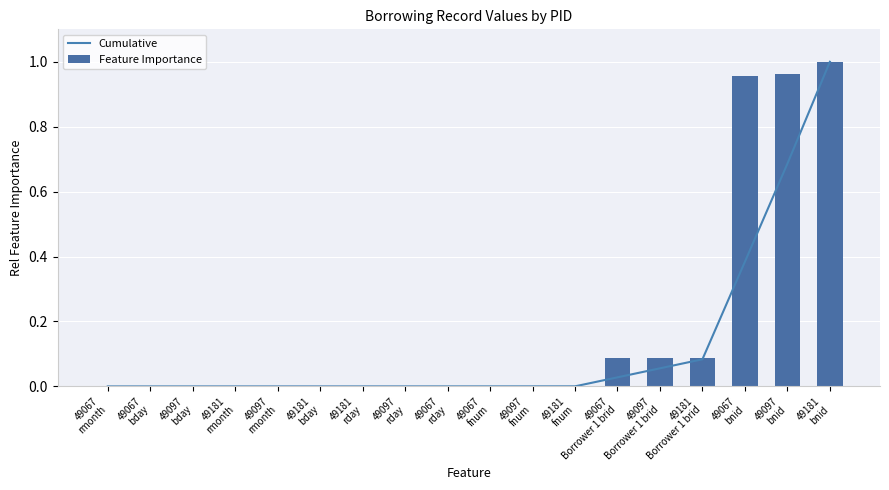

Does the chart contain any negative values?

No